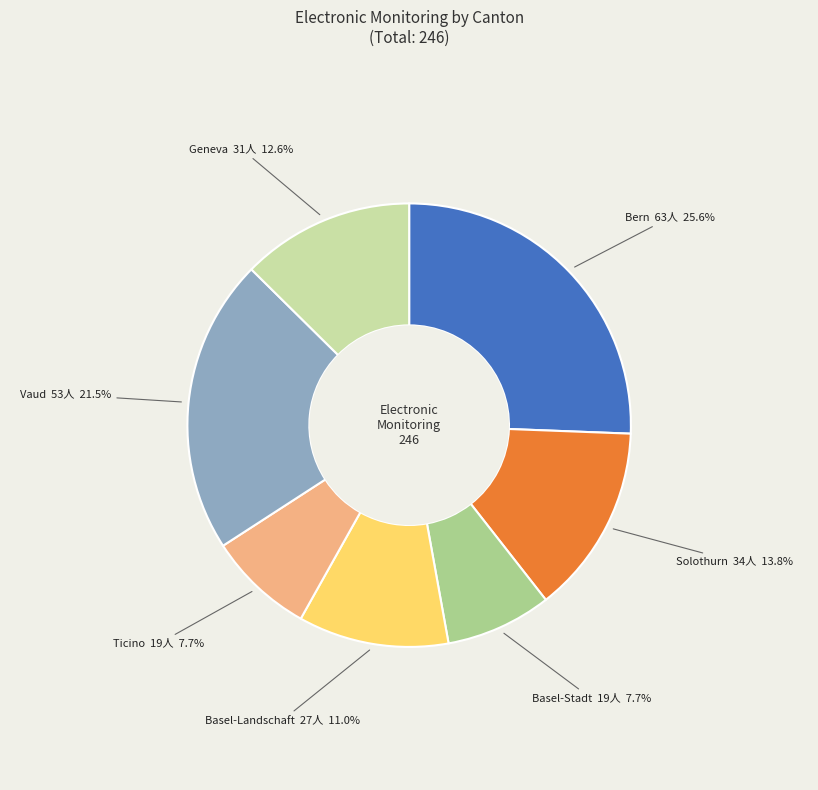

What percentage do Ticino and Basel-Stadt together represent?

15.4%